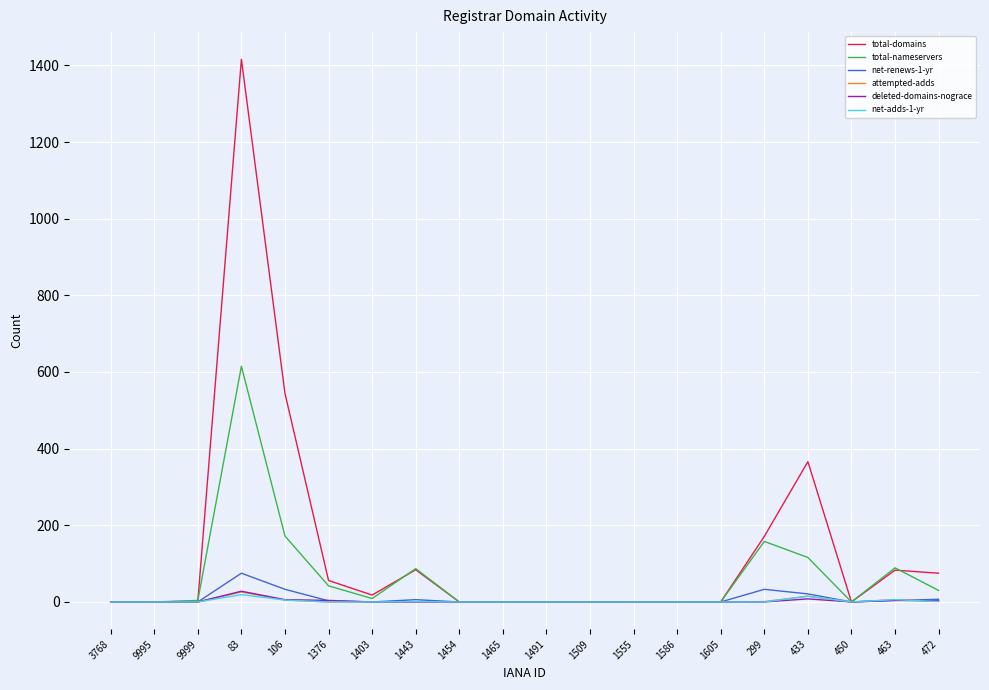

How many categories are shown in the chart?

20